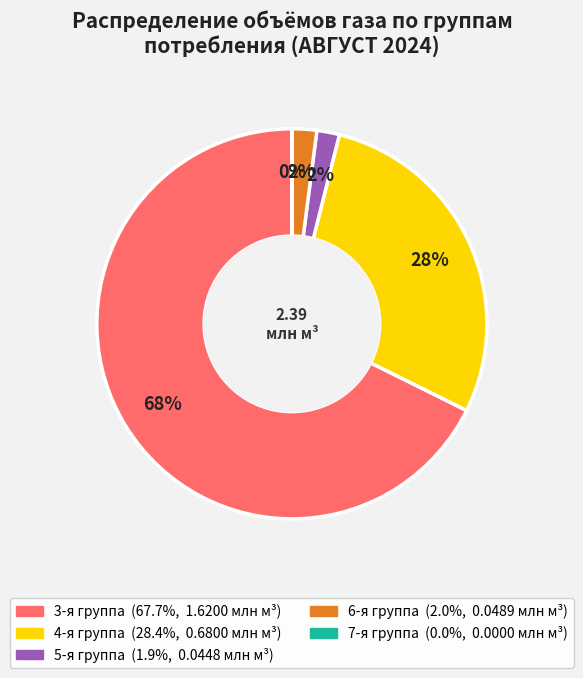

Is there any slice that represents more than half of the pie?

Yes